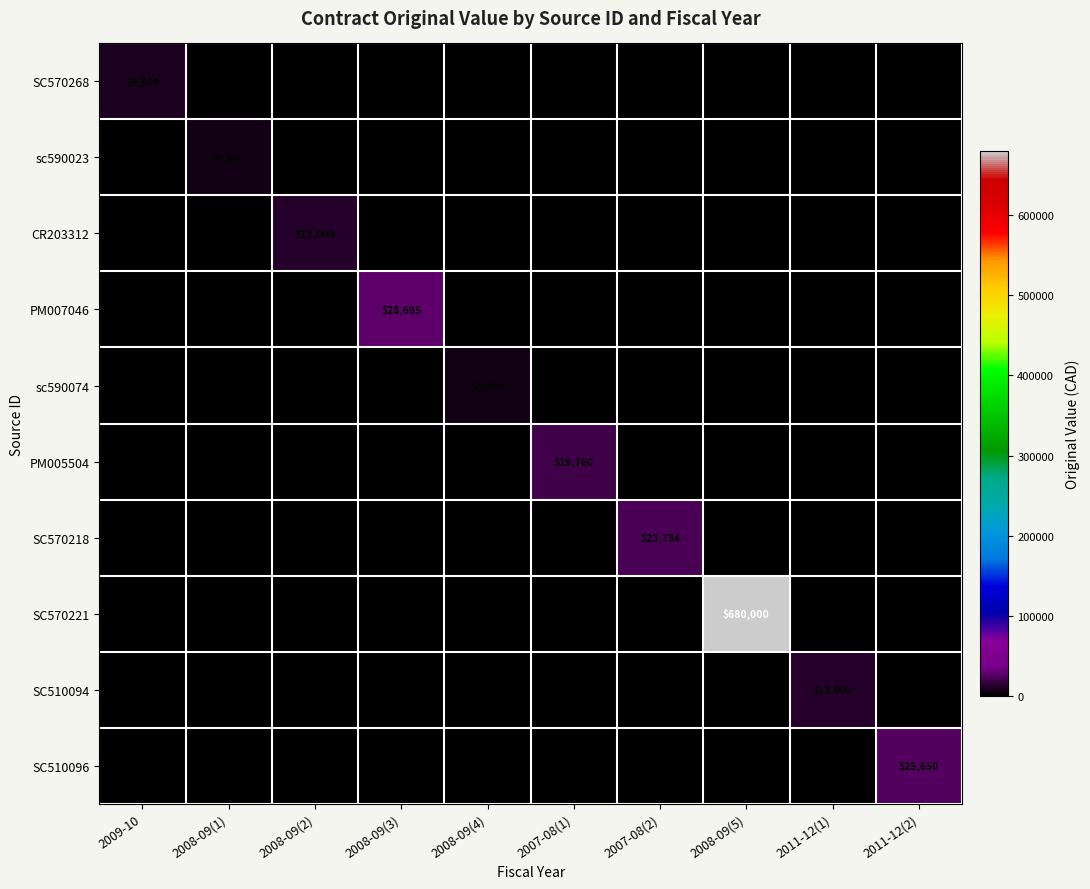

True or false: SC570268 has a value of 16535 at 2009-10.

False